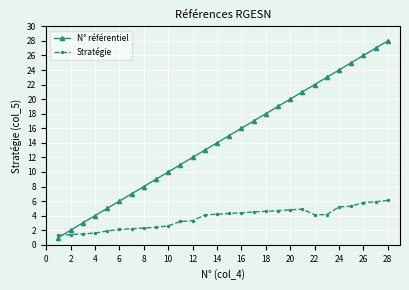

What is the maximum value shown in the chart?

28.0